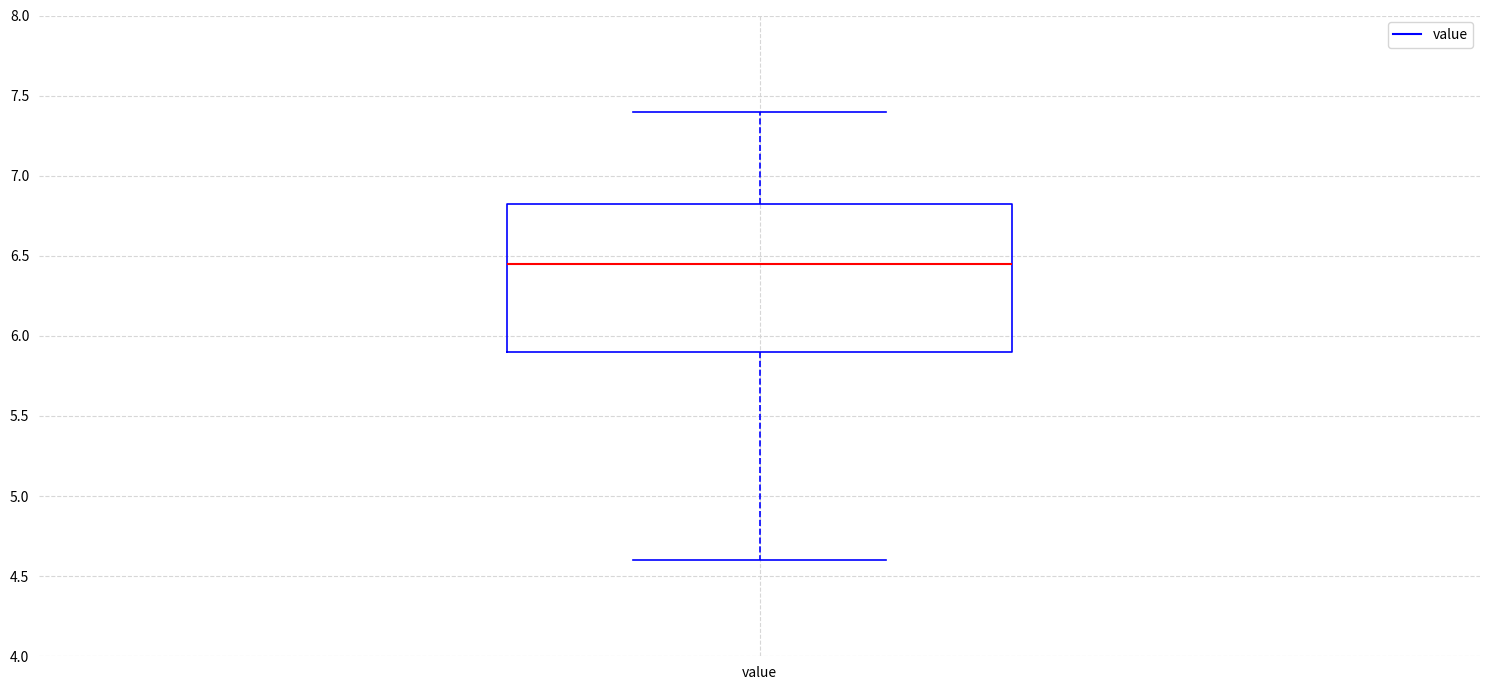

Read this box plot against the y-axis: the position of the median line, the range covered by the box, and the ends of both whiskers. The values are not printed on the chart, so give them approximately, as read against the axis.

median 6.45, box 5.90 to 6.85, whiskers 4.60 to 7.40